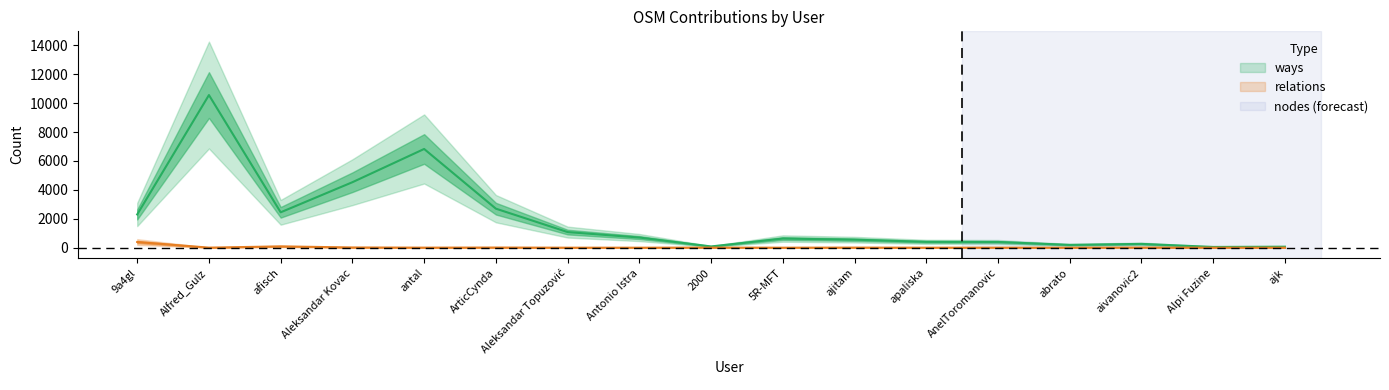

How many positive values does the relations series have?

10